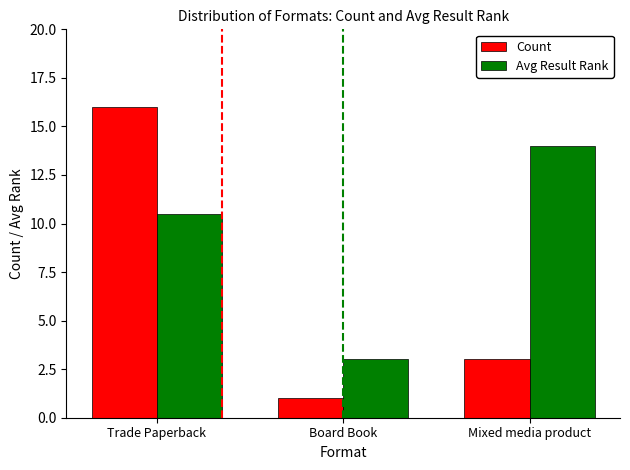

Reading left to right, transcribe all the data shown in this chart.

Count: 16.0	1.0	3.0
Avg Result Rank: 10.5	3.0	14.0